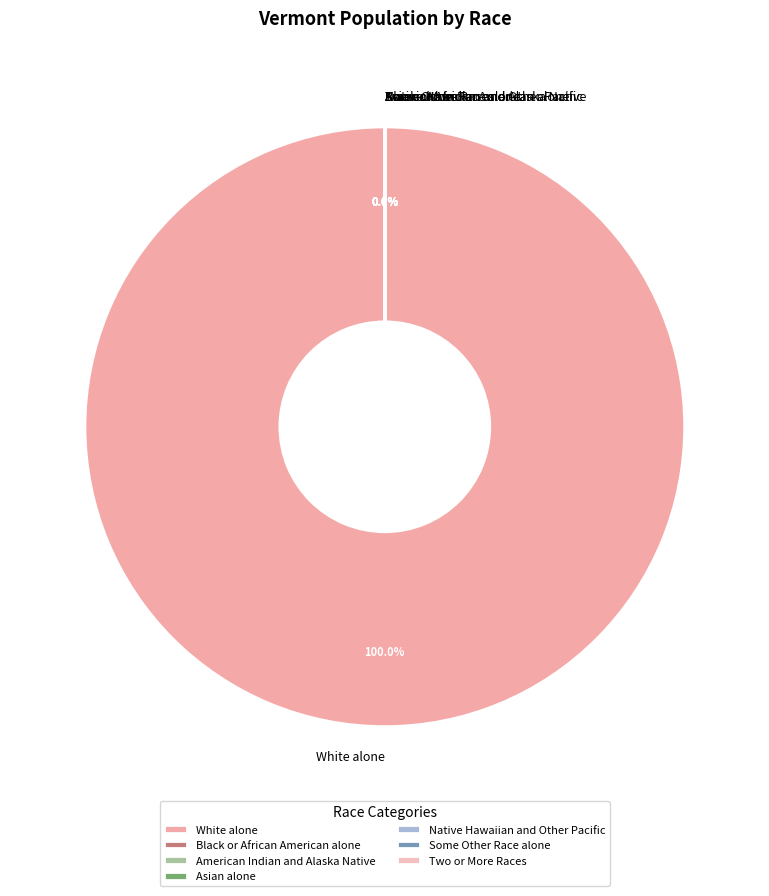

What is the ratio of the value at Black or African American alone to the value at American Indian and Alaska Native?

2.3